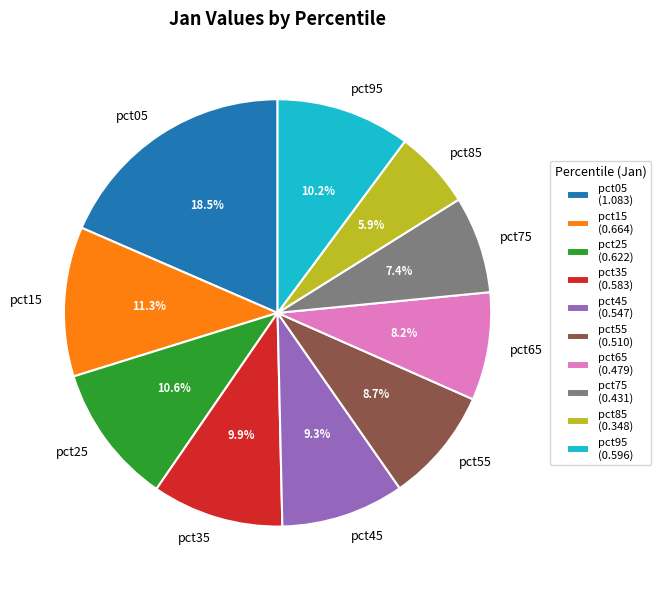

To the nearest percent, what is the difference between the largest and smallest slice percentages?

13%